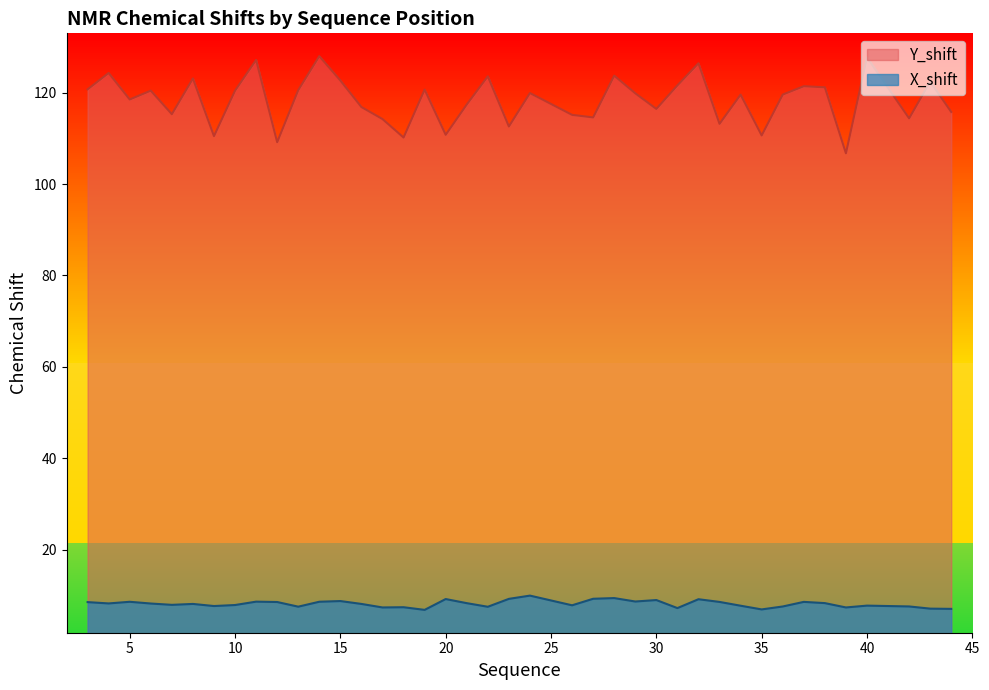

What is the maximum value for X_shift?

9.9